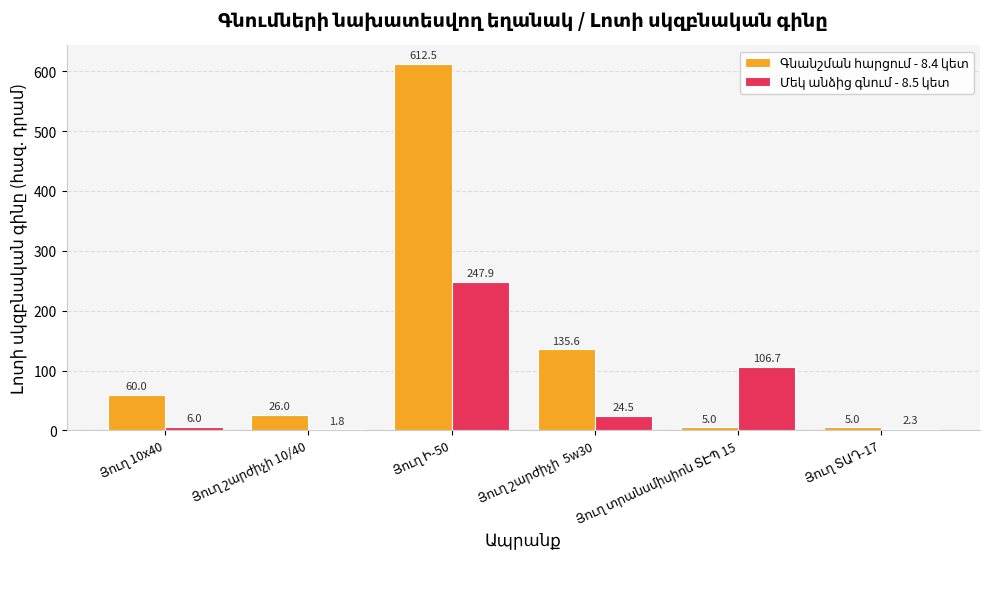

What is the difference between the maximum and minimum values in the Գնանշման հարցում - 8.4 կետ series?

607.5